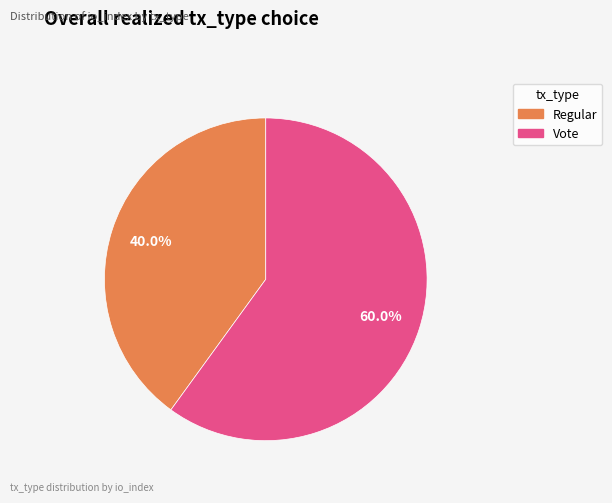

The Regular slice represents 28% of the pie. True or false?

False